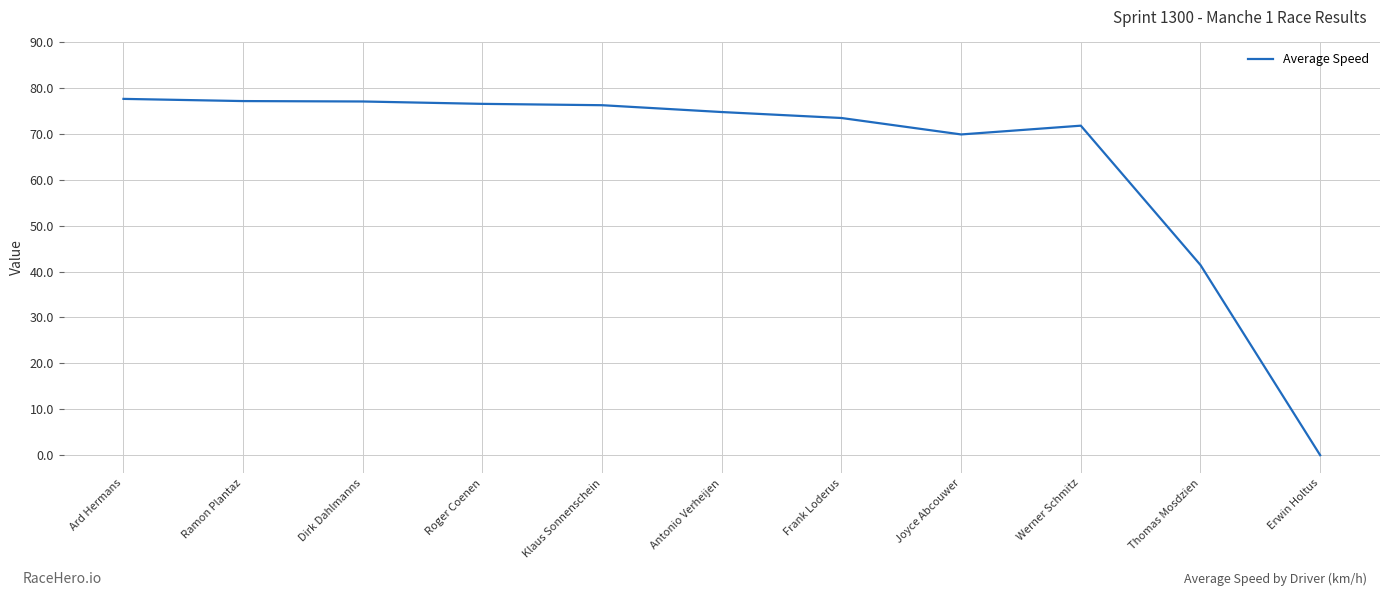

True or false: the data shows 20.8 at Werner Schmitz.

False